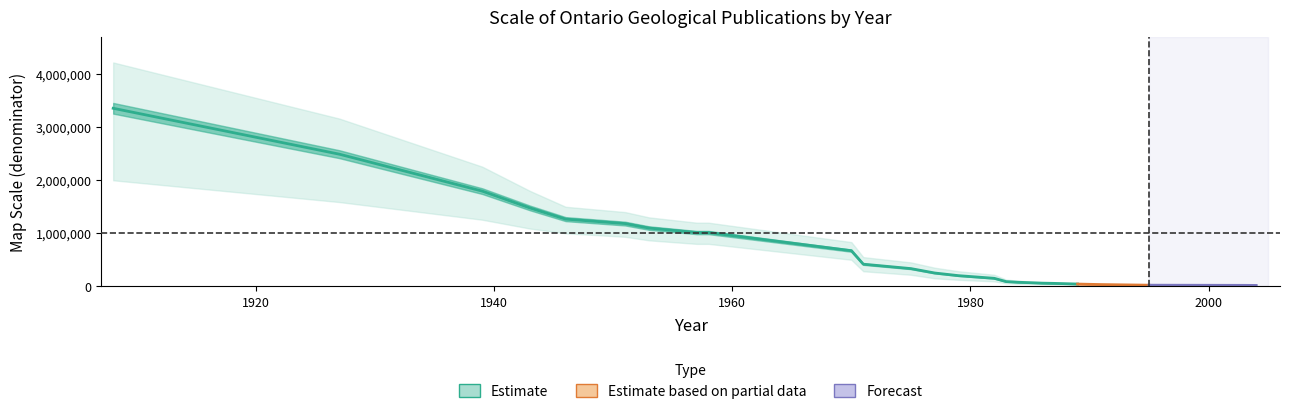

Is this an area chart (filled region under the line)?

No